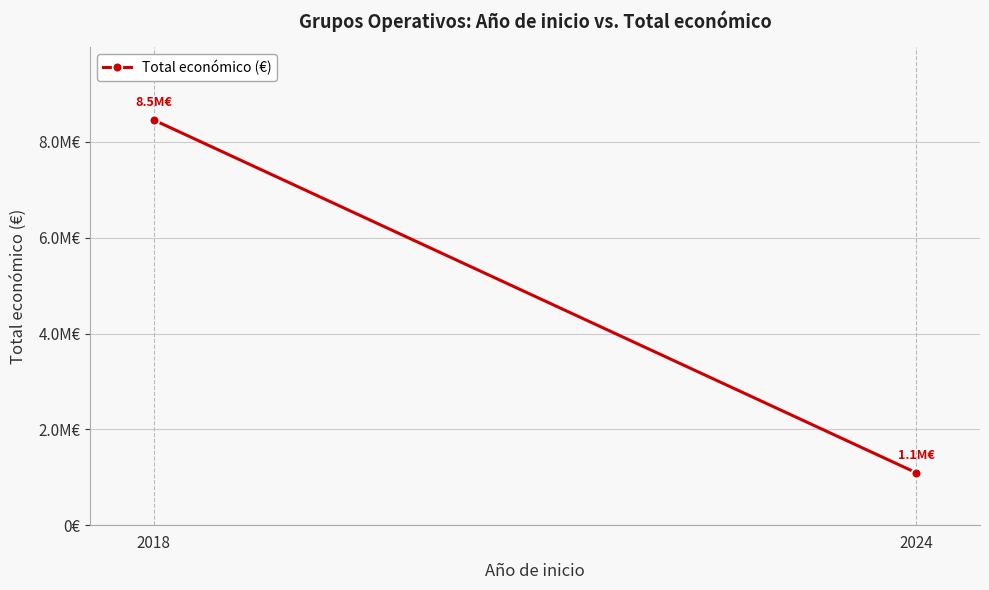

What is the average value?

4774684